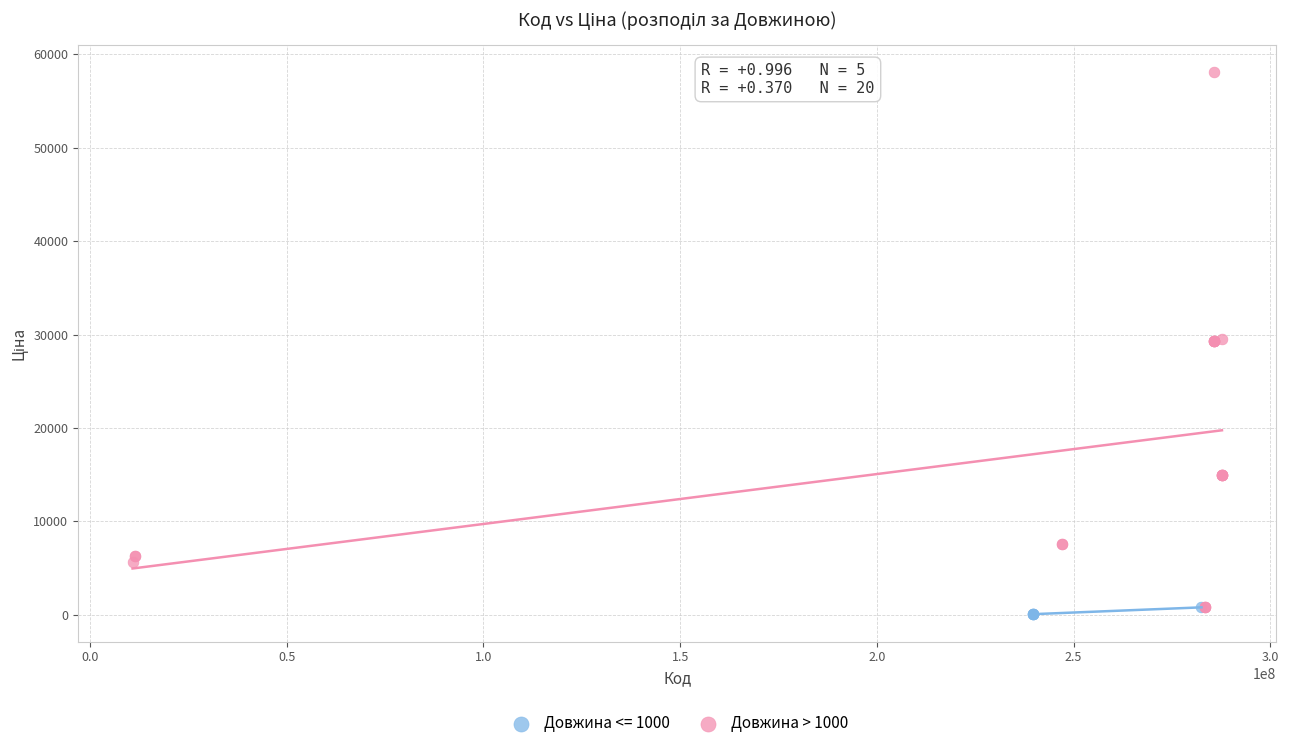

Which series has the widest spread of Y values?

Довжина > 1000